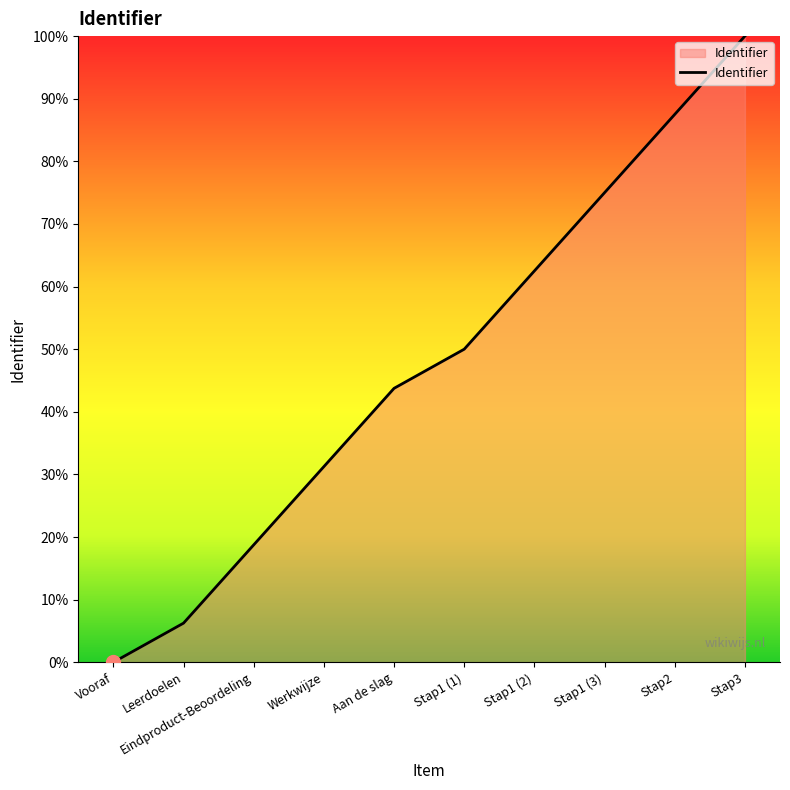

Where is the data nearest to the value 50?

Stap1 (1)